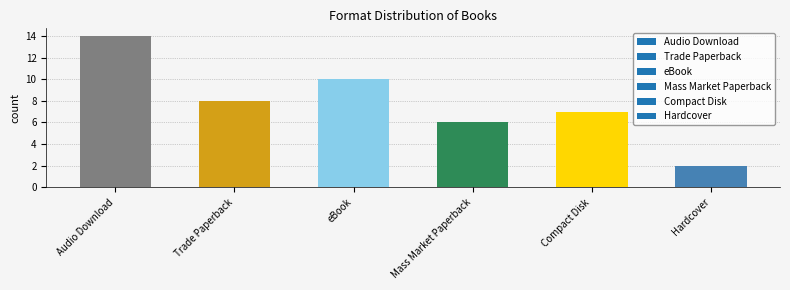

How many distinct data groups are displayed?

1